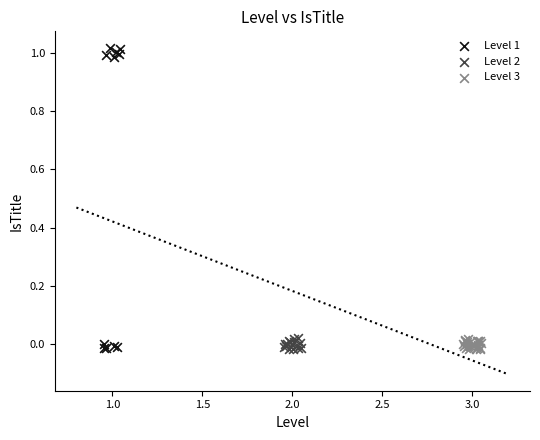

Which series contains the highest Y value?

Level 1